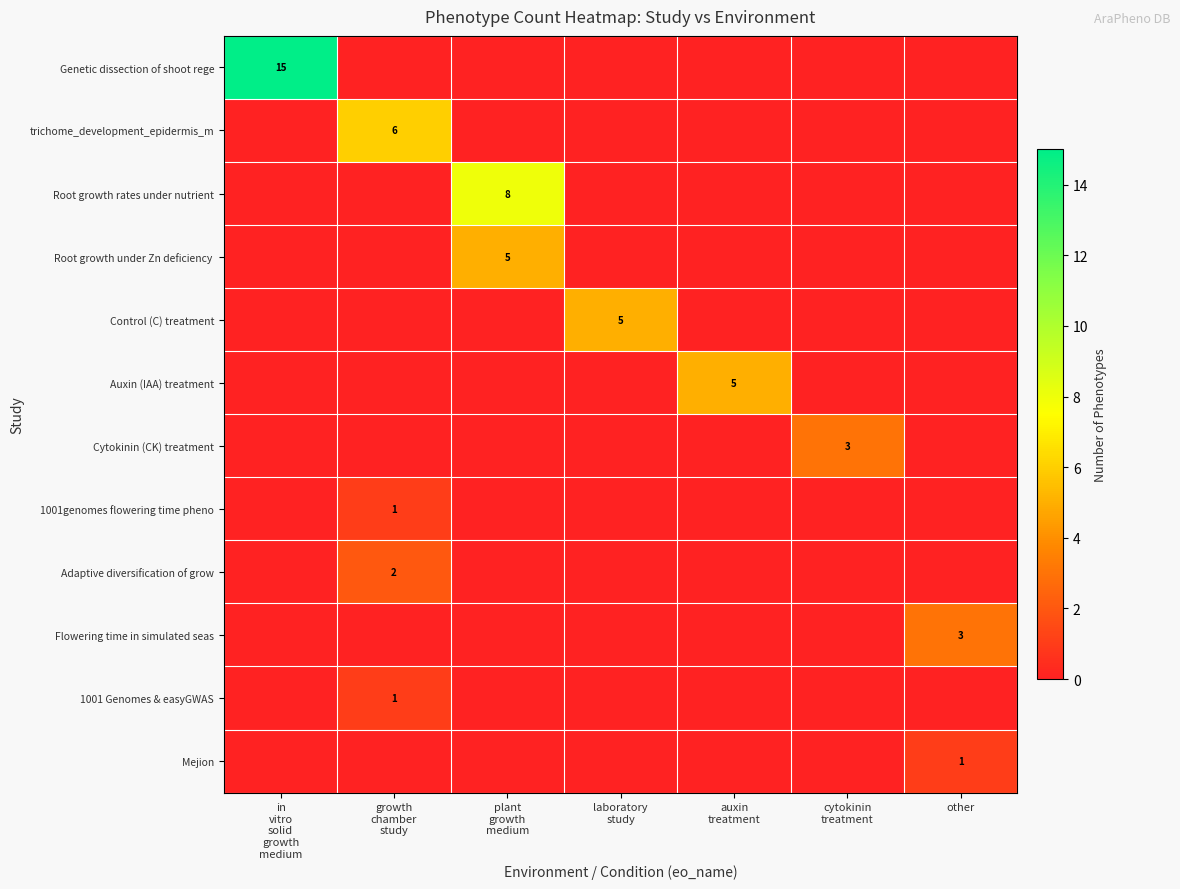

At other, list the series in order from smallest to largest.

Genetic dissection of shoot rege, trichome_development_epidermis_m, Root growth rates under nutrient, Root growth under Zn deficiency, Control (C) treatment, Auxin (IAA) treatment, Cytokinin (CK) treatment, 1001genomes flowering time pheno, Adaptive diversification of grow, 1001 Genomes & easyGWAS, Mejion, Flowering time in simulated seas